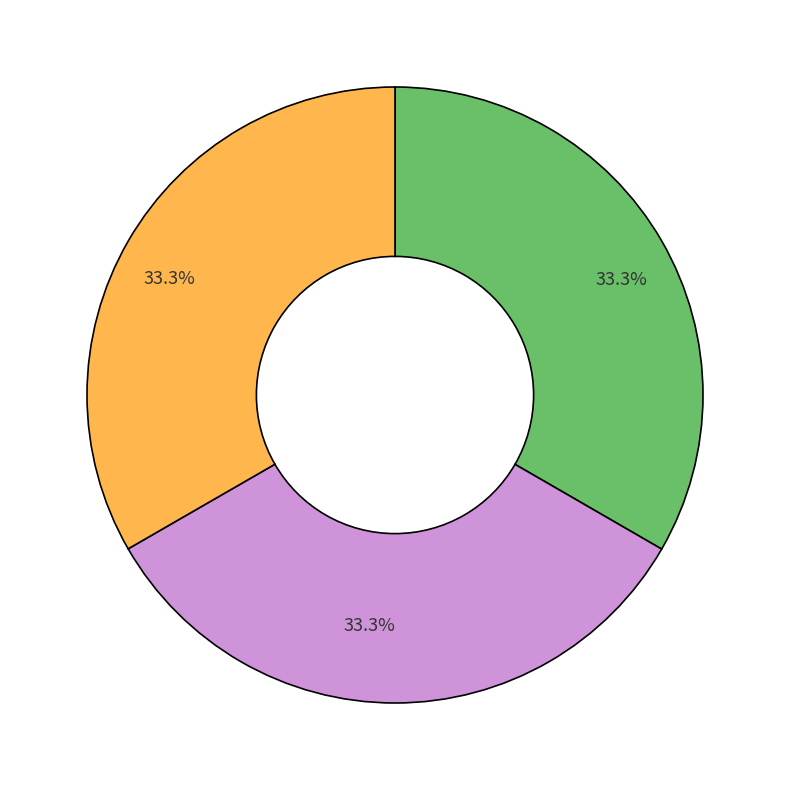

Is there any slice that represents more than half of the pie?

No